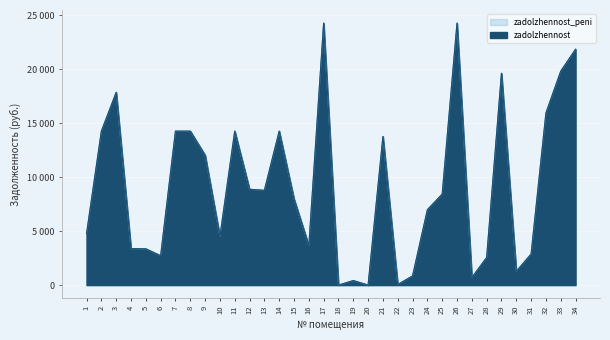

What is the average value of the zadolzhennost series?

9201.9